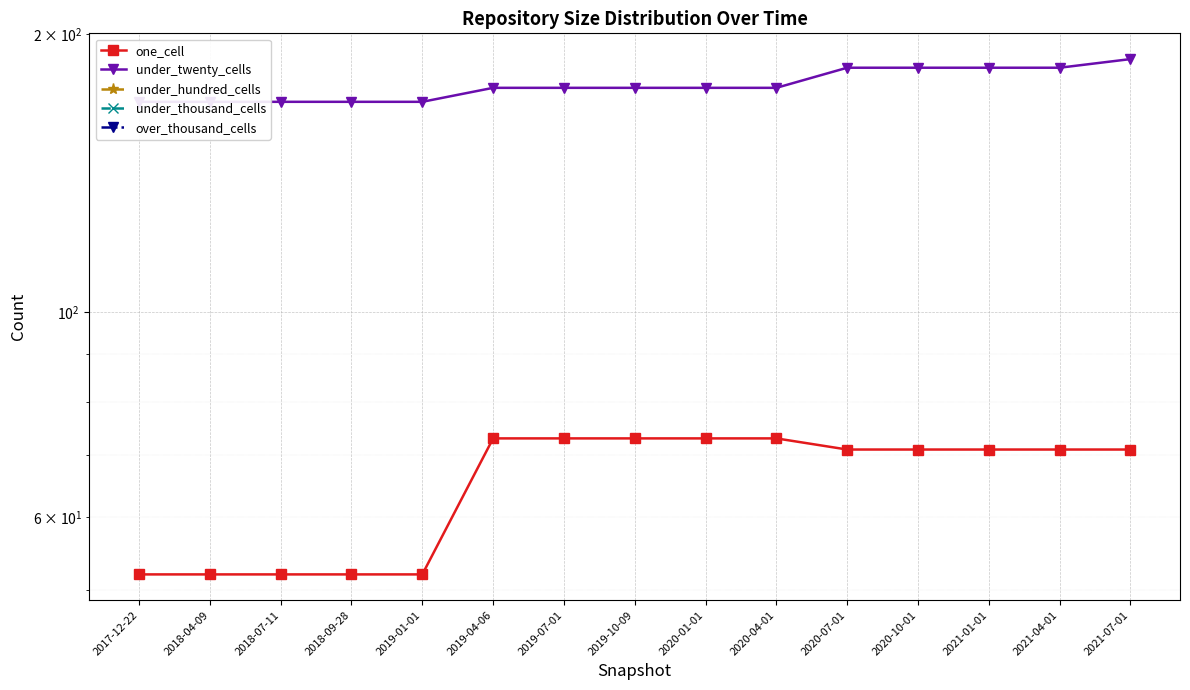

What are all the series names shown in the legend?

one_cell, under_twenty_cells, under_hundred_cells, under_thousand_cells, over_thousand_cells